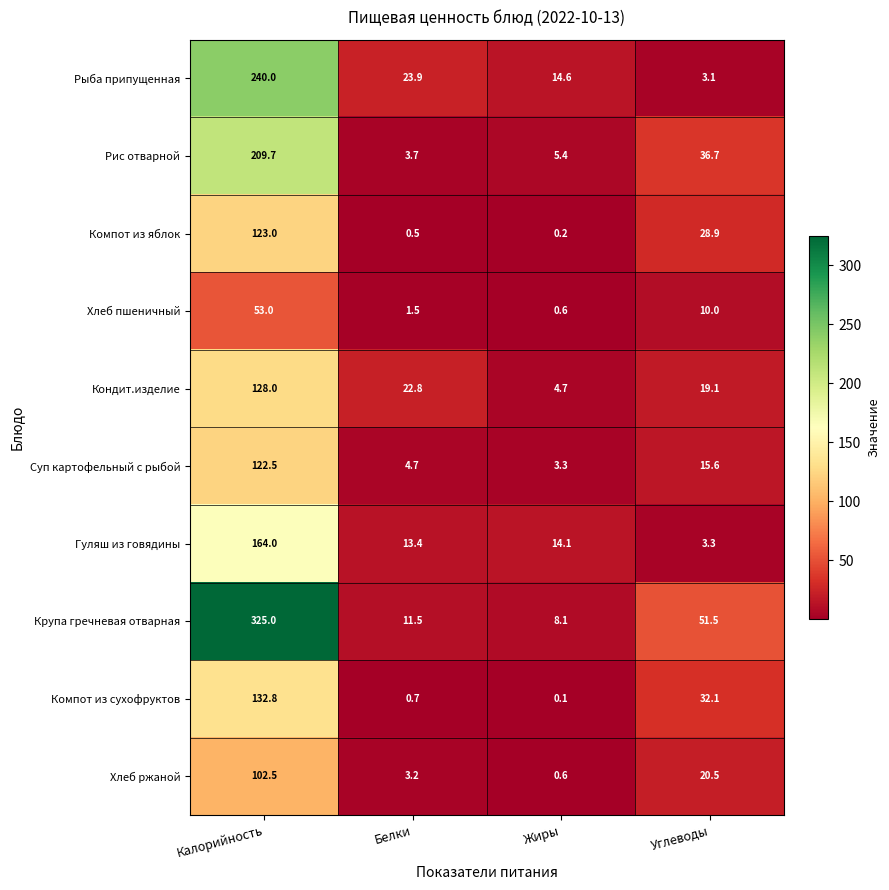

Which series has the largest total across all categories?

Крупа гречневая отварная